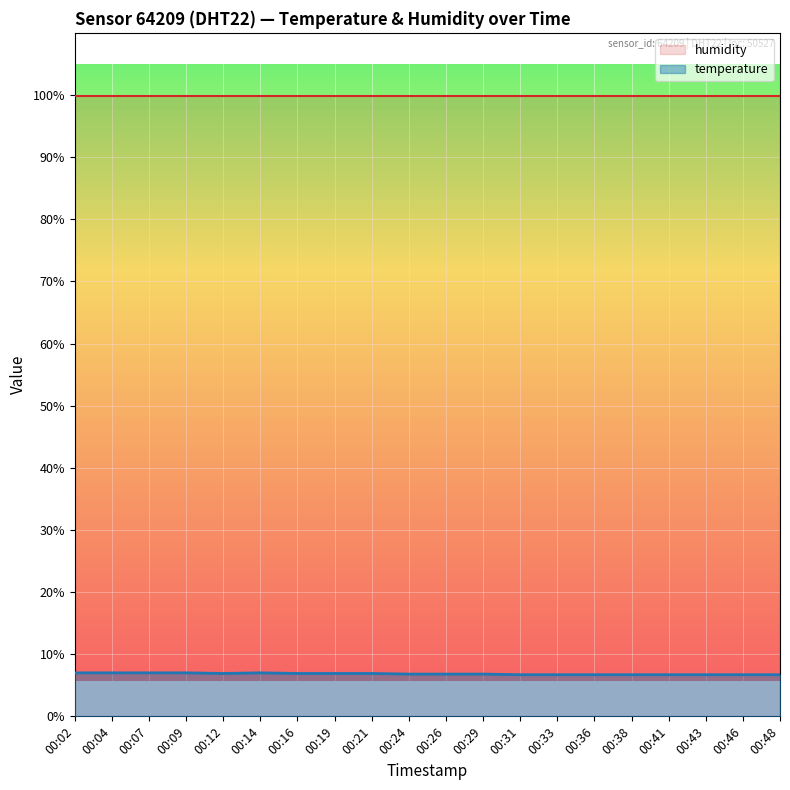

List the labels in order of value, smallest first.

00:31, 00:33, 00:36, 00:38, 00:41, 00:43, 00:46, 00:48, 00:24, 00:26, 00:29, 00:12, 00:16, 00:19, 00:21, 00:02, 00:04, 00:07, 00:09, 00:14